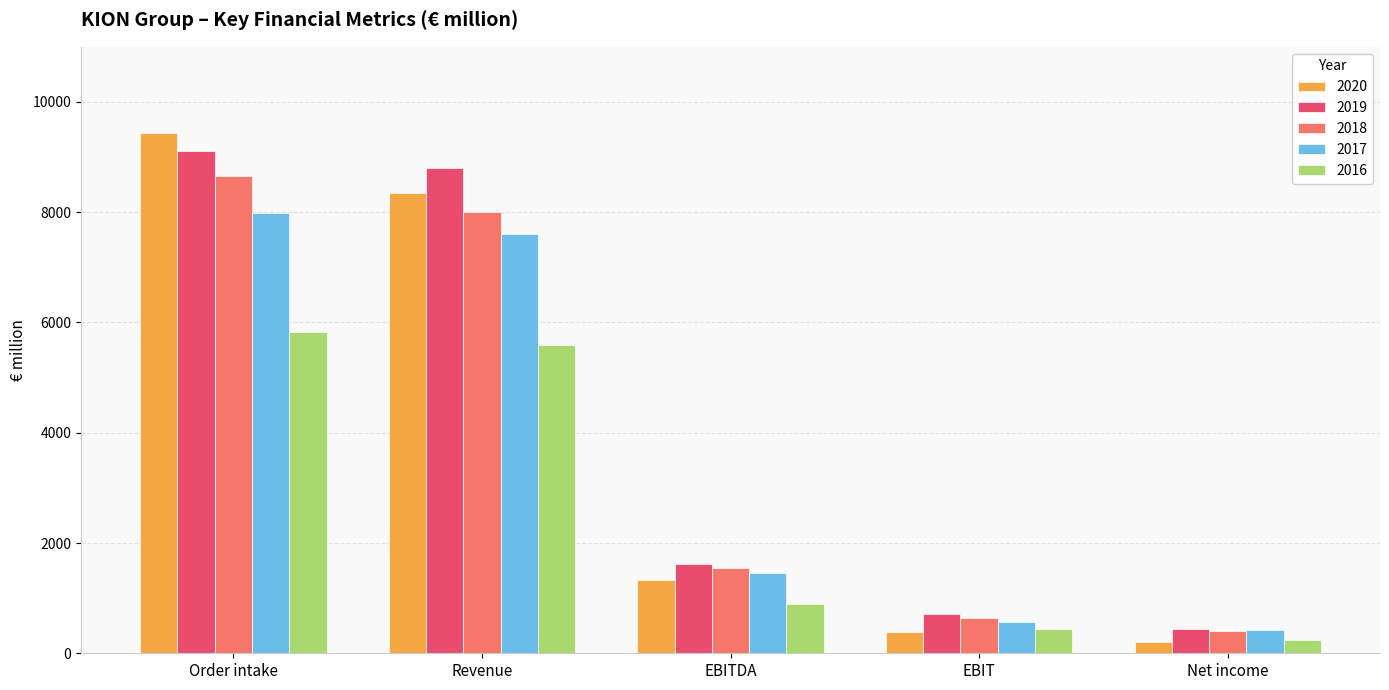

What is the average value of the 2018 series?

3847.5